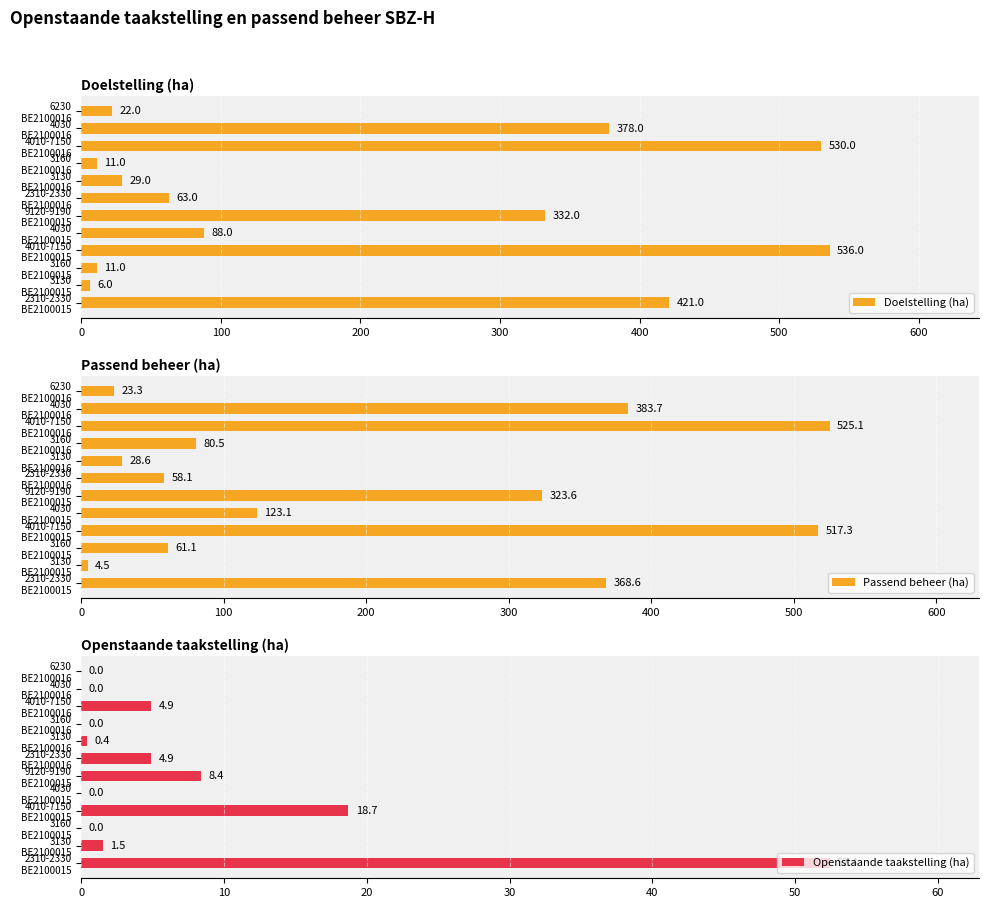

Where is Passend beheer (ha) nearest to the value 264?

9120-9190
BE2100015